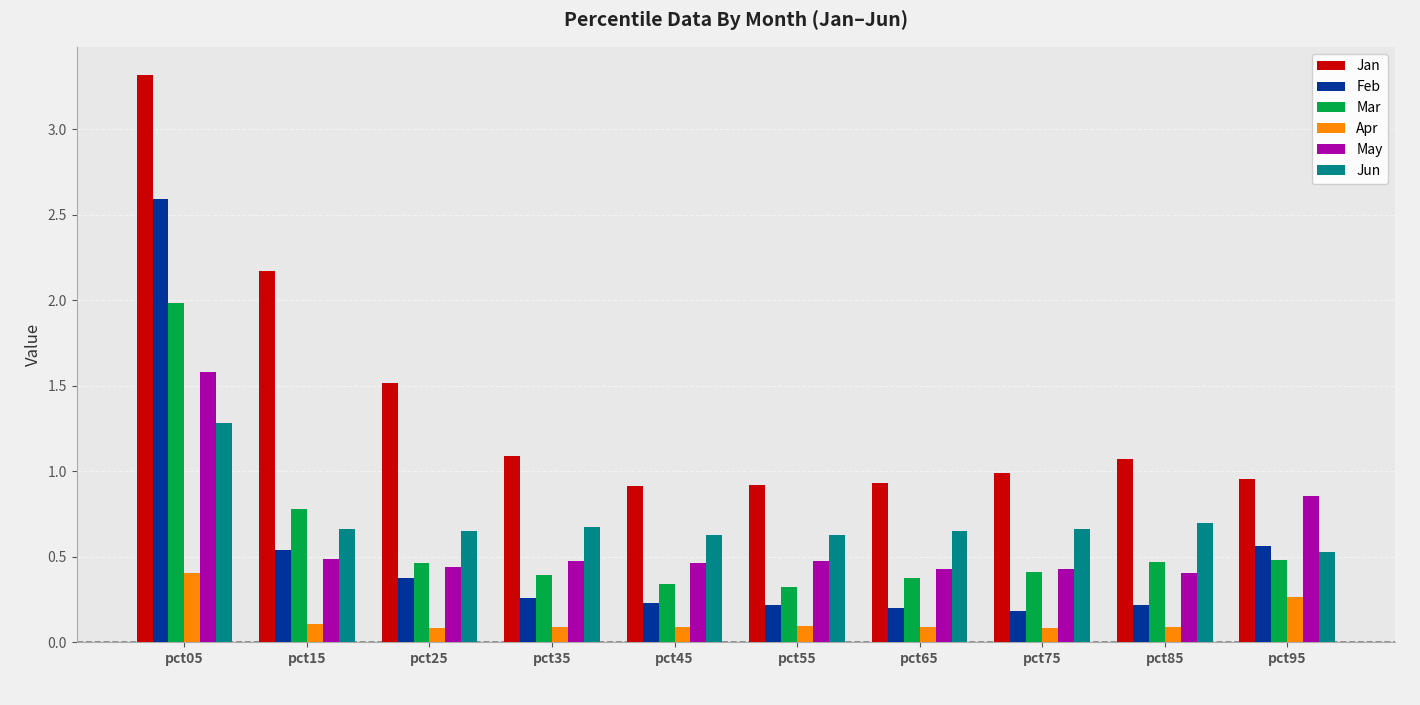

Which series has the largest total across all categories?

Jan